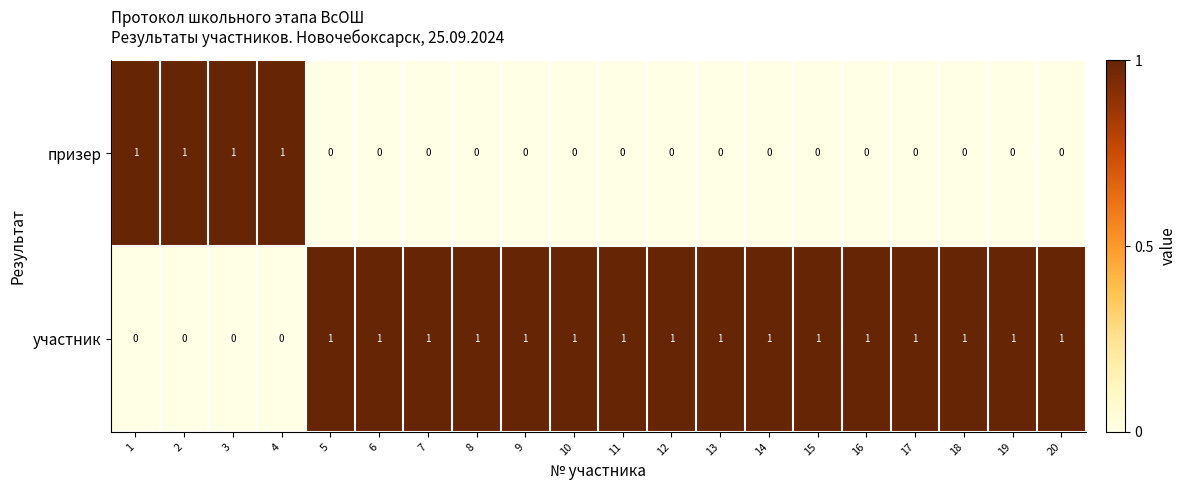

Rank the series at 3 from highest to lowest value.

призер, участник